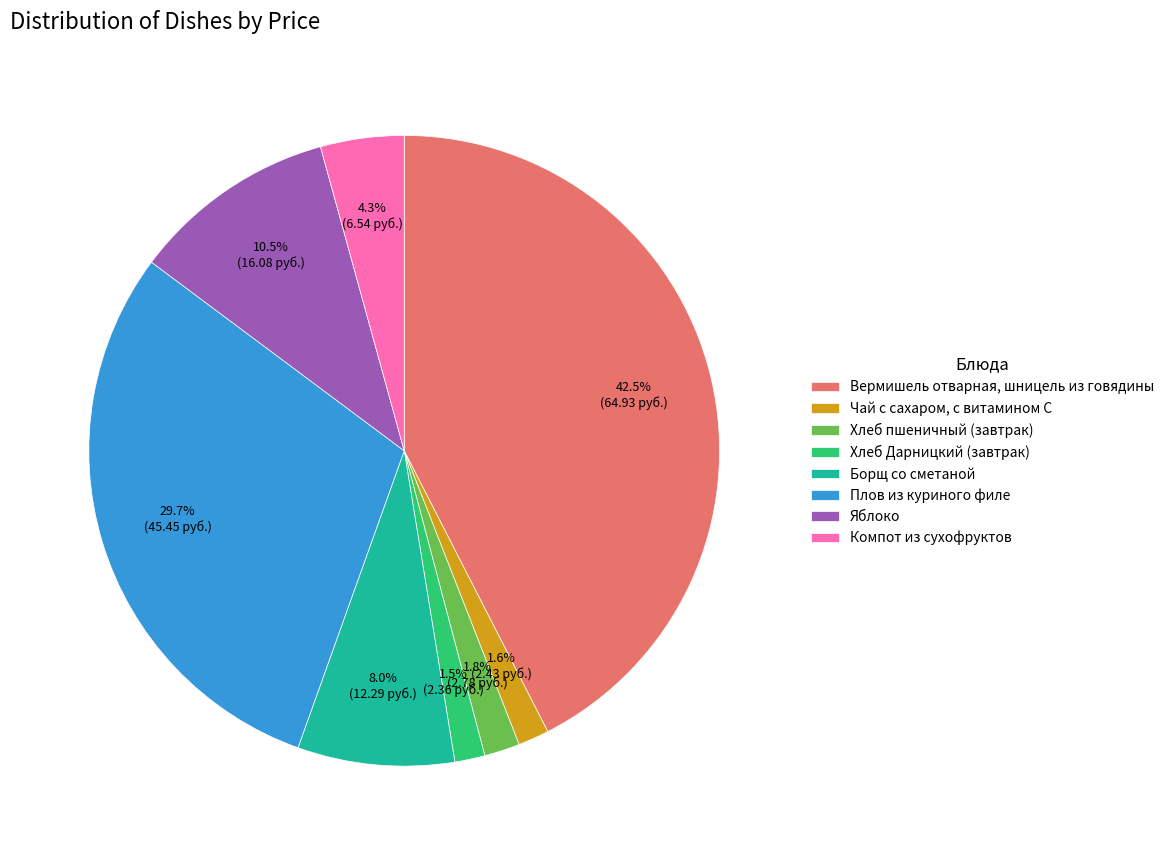

Is there any slice that represents more than half of the pie?

No